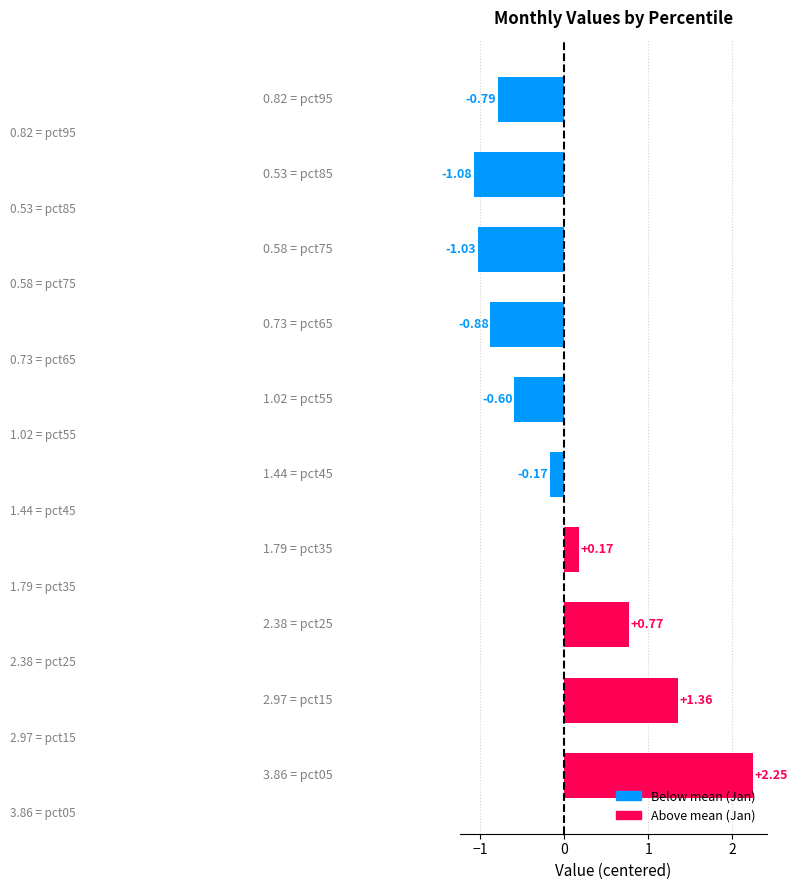

What is the difference between the second highest and minimum values?

2.4